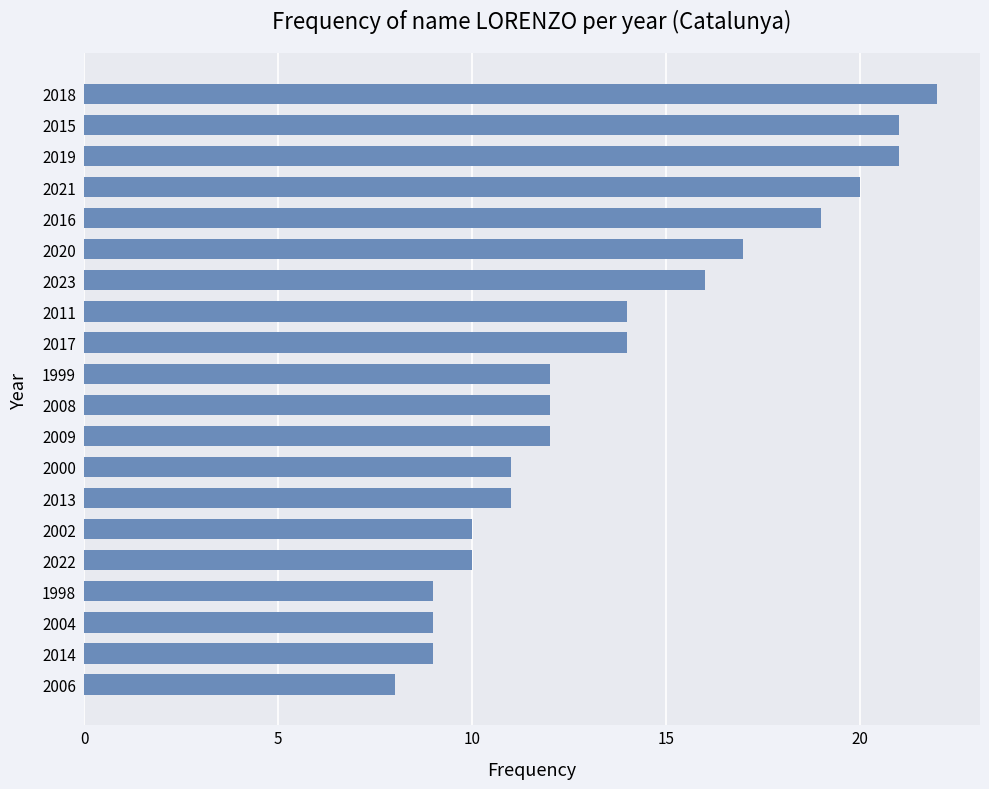

What is the minimum value shown in the chart?

8